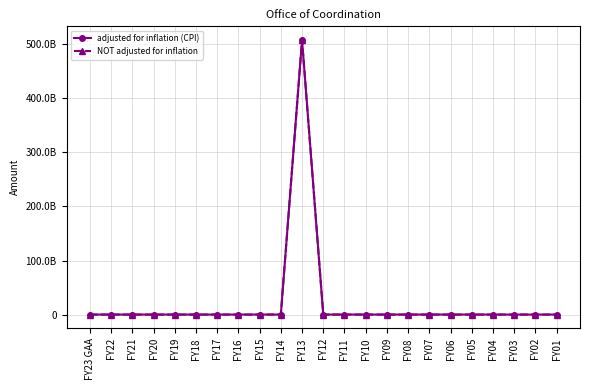

Where is the first local maximum for NOT adjusted for inflation?

FY13